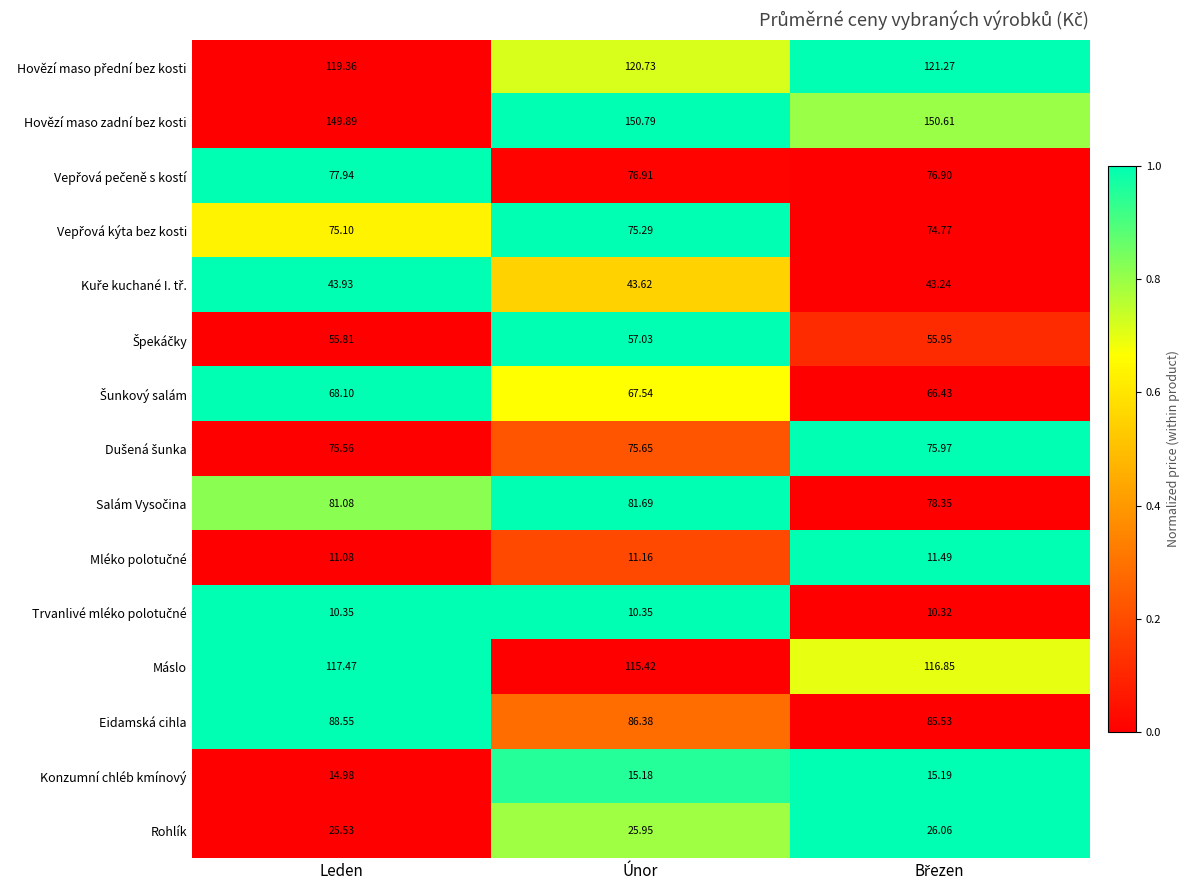

Count the number of categories in the chart.

3